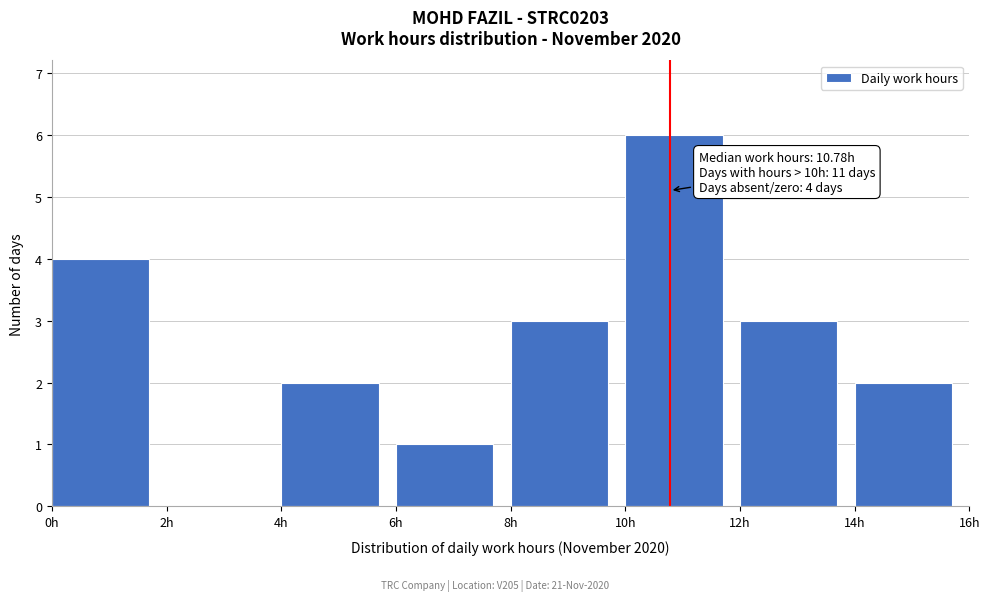

Which range on the x-axis has the tallest bar?

10 to 12